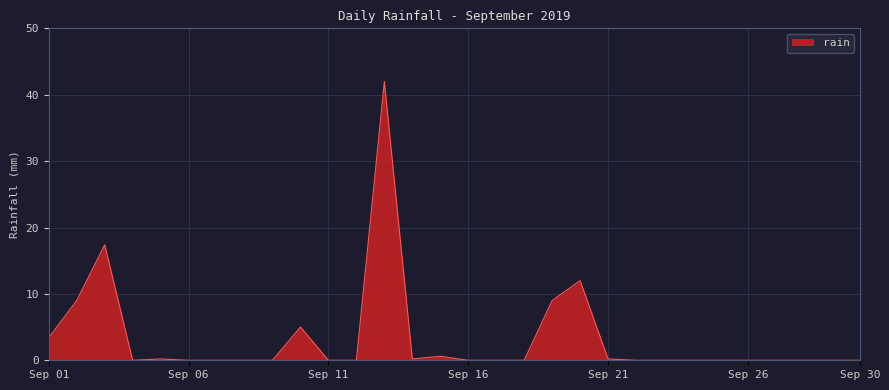

True or false: there are more than 0 points higher than both neighbors.

True